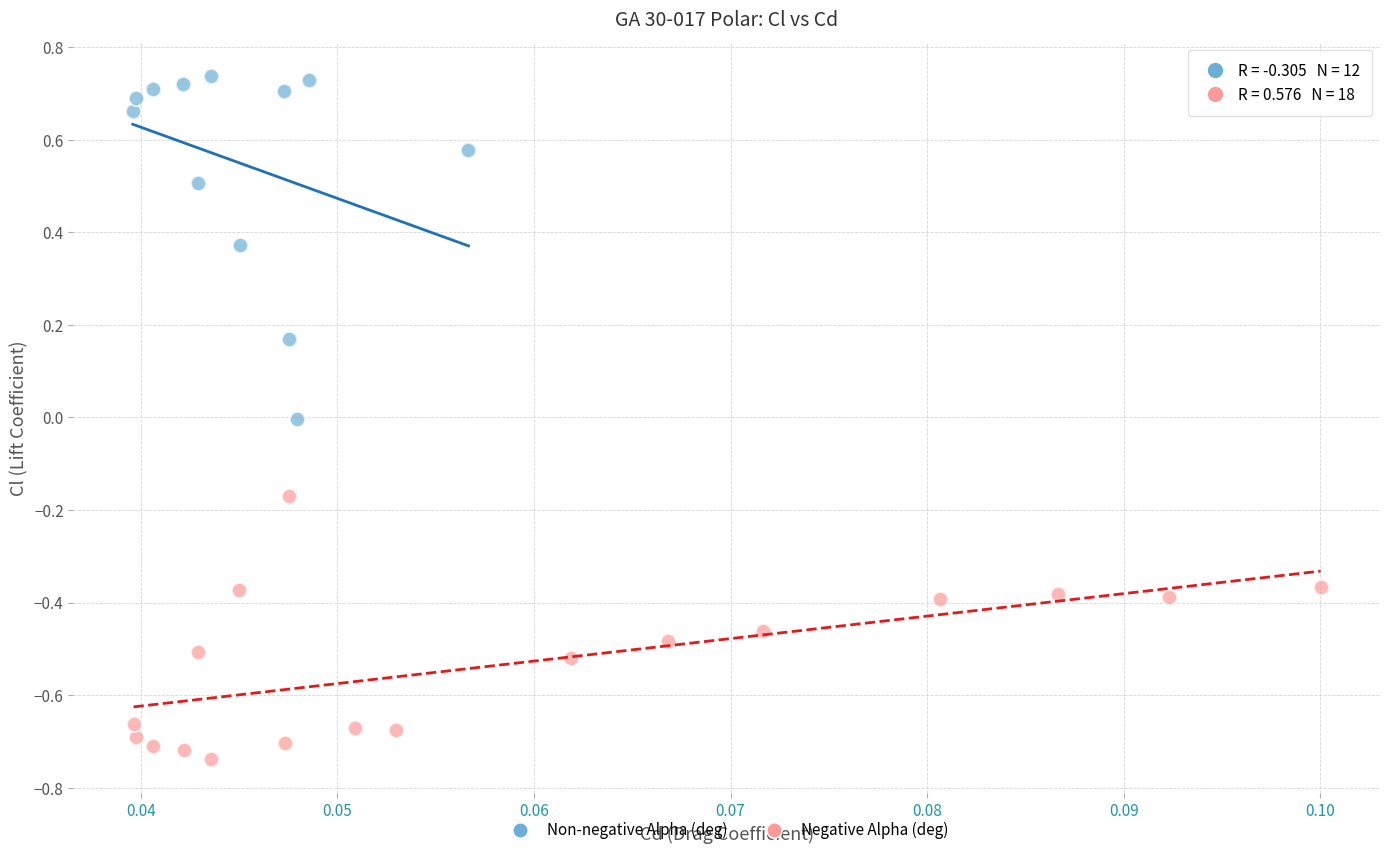

What are all the series names shown in the legend?

Non-negative Alpha (deg), Negative Alpha (deg)